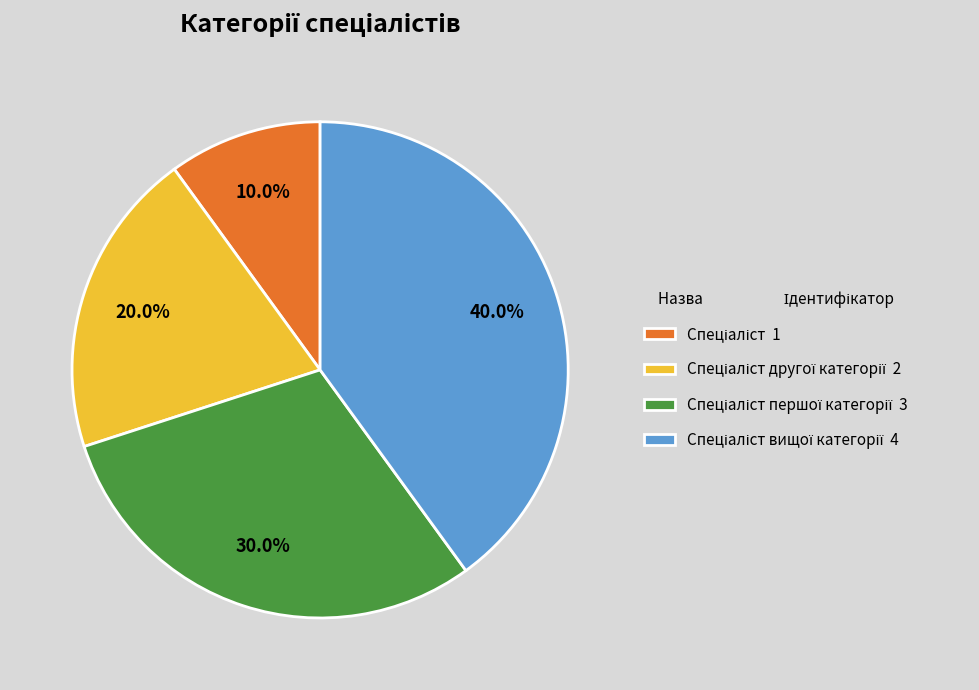

Is there a majority slice in this chart?

No